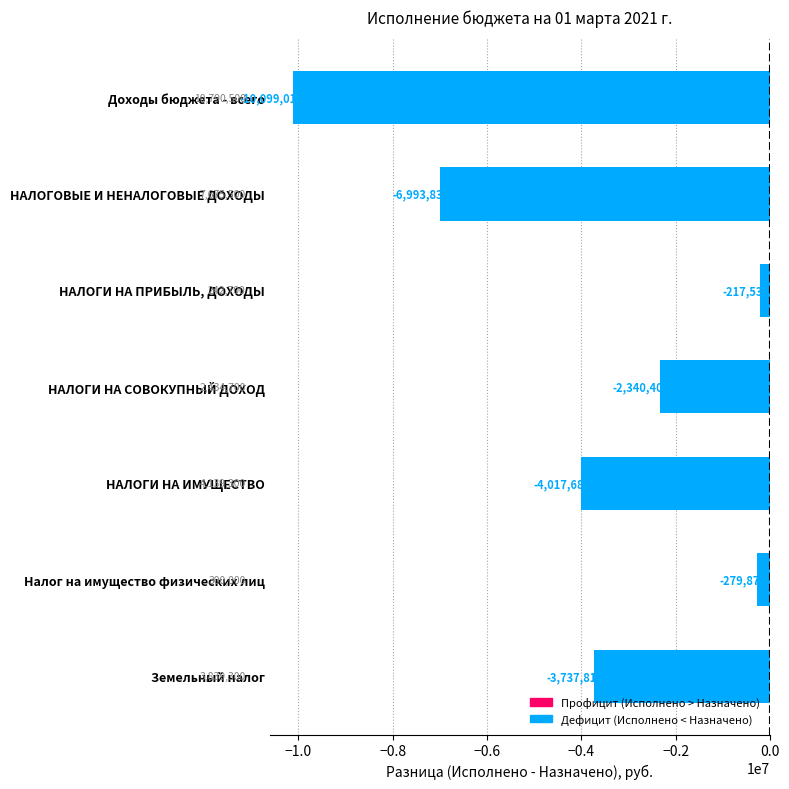

Which has a higher value, НАЛОГИ НА ПРИБЫЛЬ, ДОХОДЫ or Налог на имущество физических лиц?

НАЛОГИ НА ПРИБЫЛЬ, ДОХОДЫ